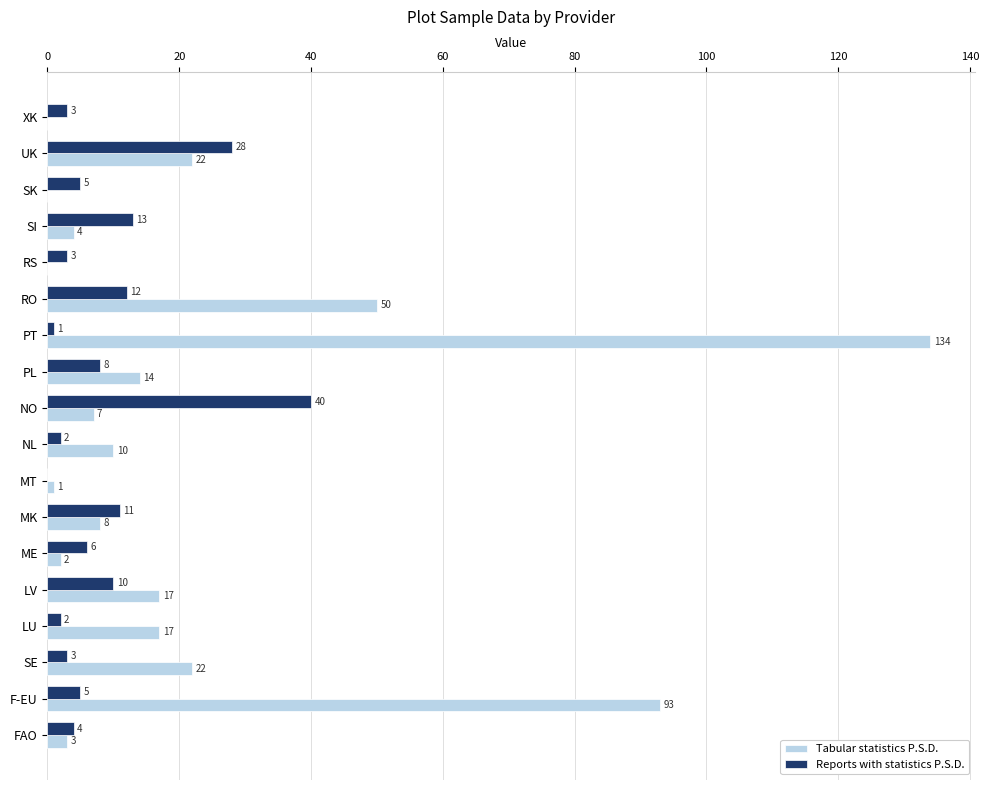

What is the highest value of the Reports with statistics P.S.D. series?

40